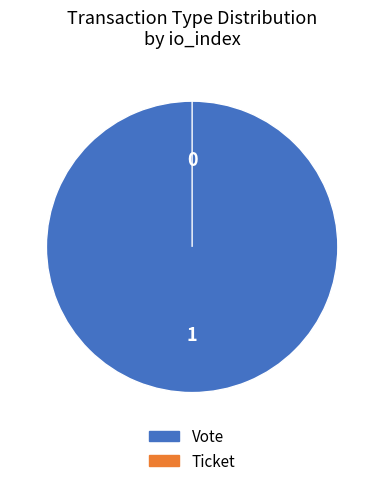

Count the number of slices in the pie.

2